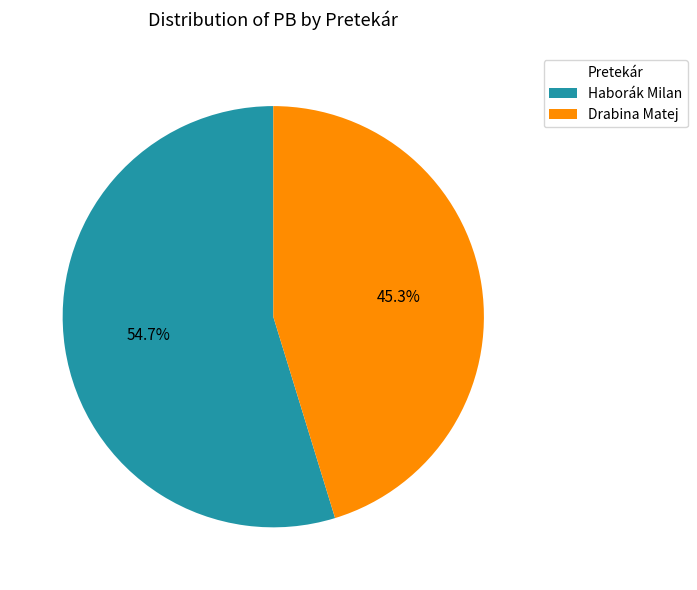

To the nearest percent, what is the average slice percentage?

50%